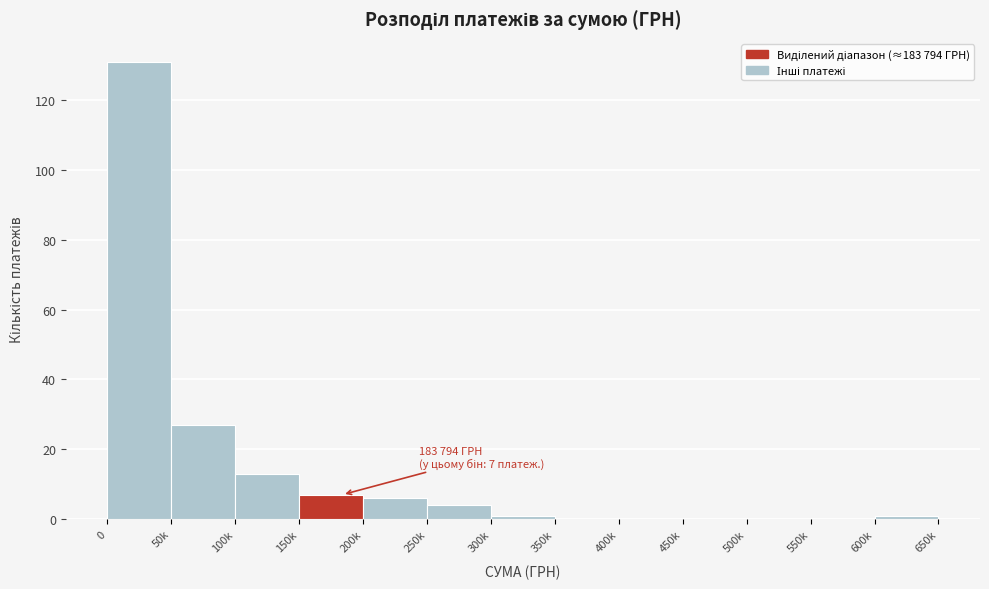

Reading left to right, list all the values displayed in this chart.

0=131	50k=27	100k=13	150k=7	200k=6	250k=4	300k=1	350k=0	400k=0	450k=0	500k=0	550k=0	600k=1